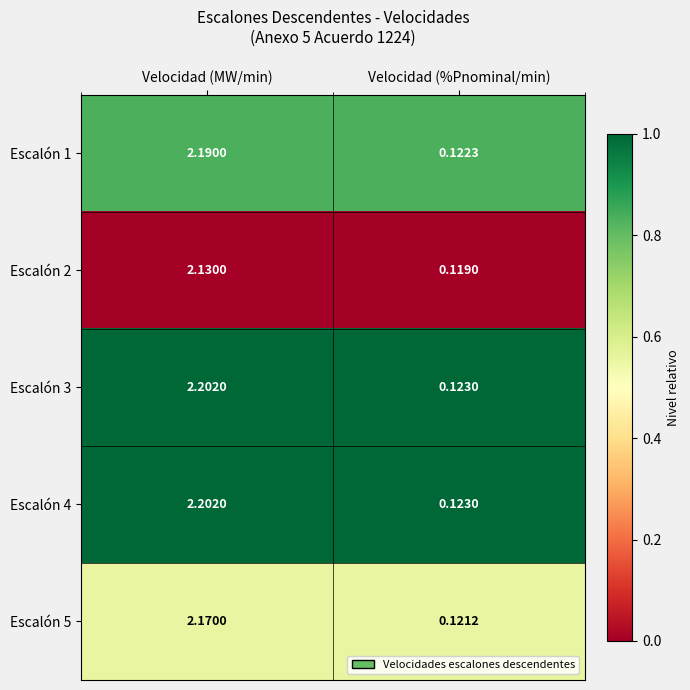

What is the total value across all series at Velocidad (MW/min)?

10.9